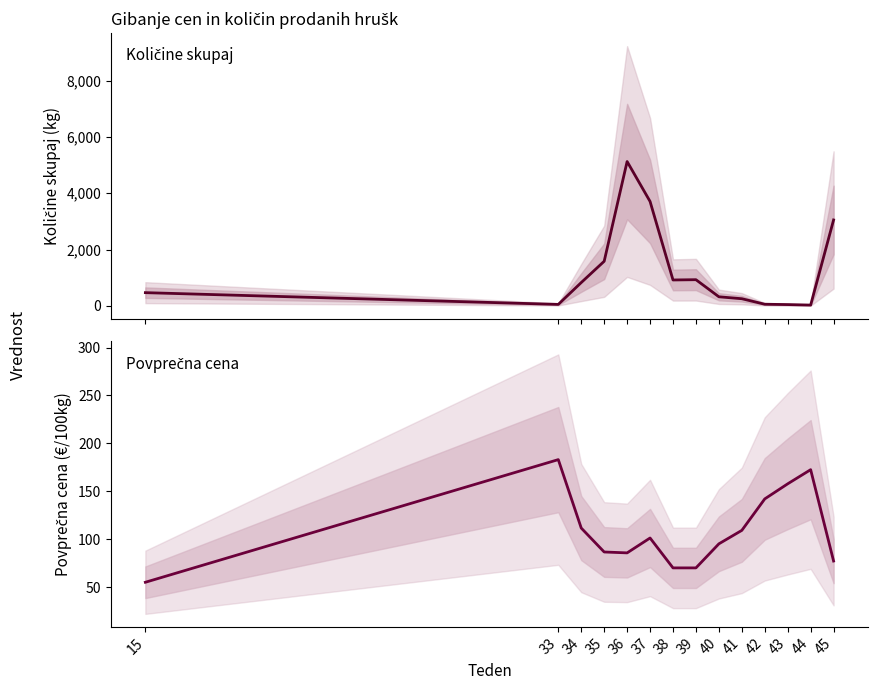

The Količine skupaj (kg) series shows 83.8 at 42. True or false?

False